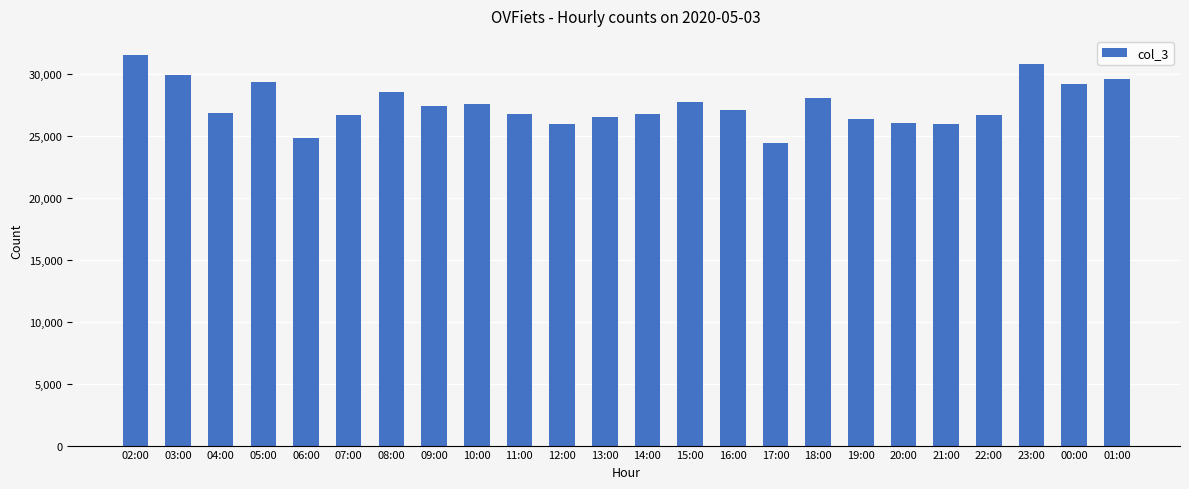

What is the label of the 24th bar from the left?

01:00